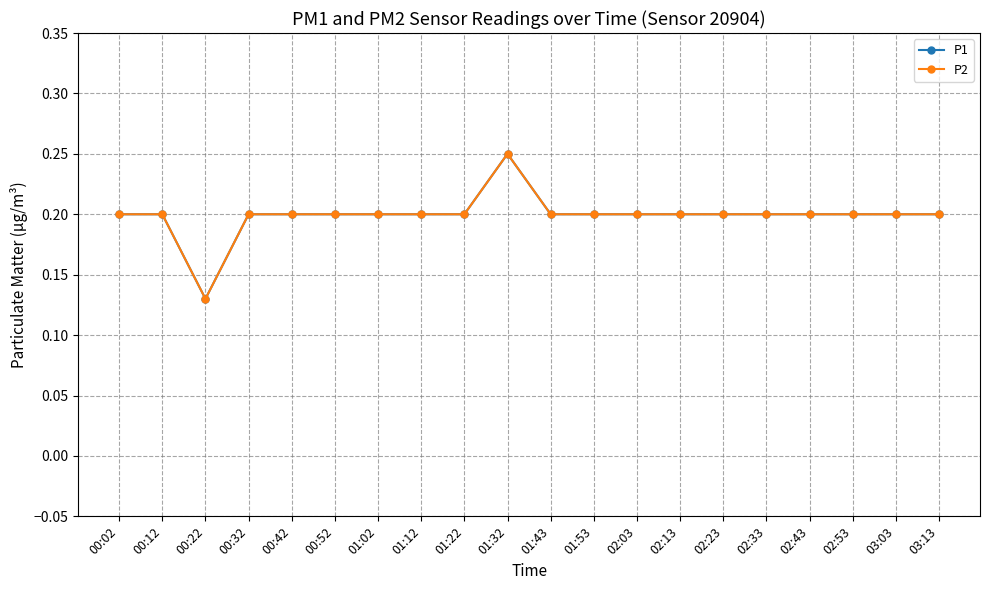

Which series changed the most between 02:13 and 02:23?

P1